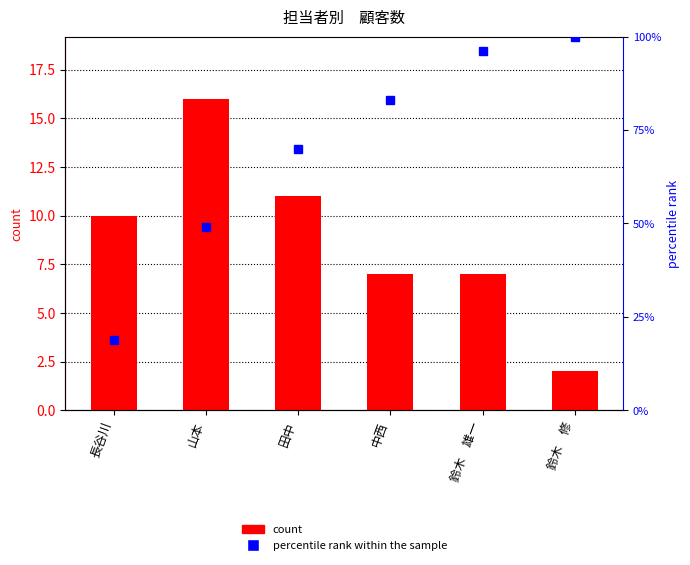

What is the approximate value of percentile rank within the sample at 中西?

83.0